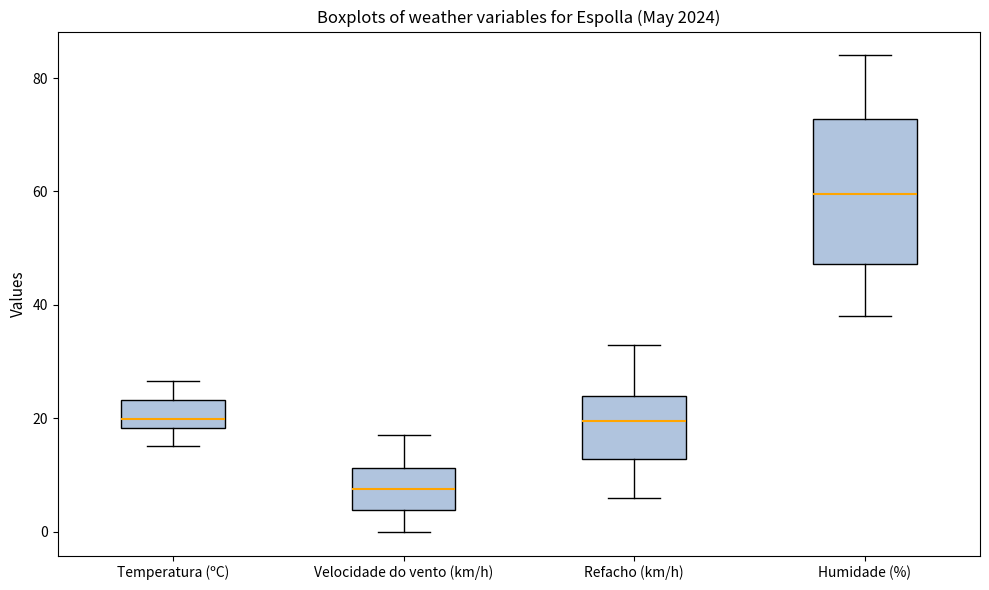

Comparing the boxes themselves (not the whiskers), which one is the tallest?

Humidade (%)